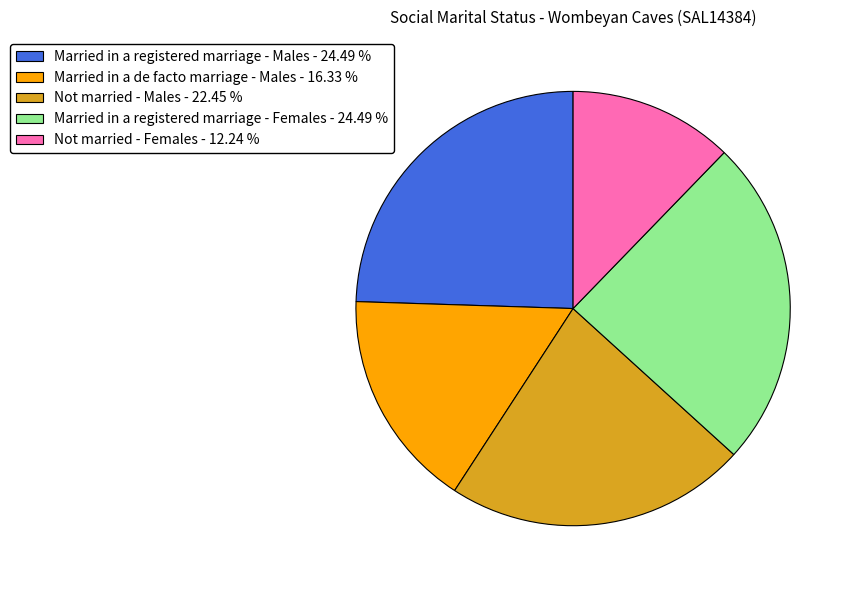

Is the sum of Married in a registered marriage - Females - 24.49 % and Married in a registered marriage - Males - 24.49 % greater than half?

No